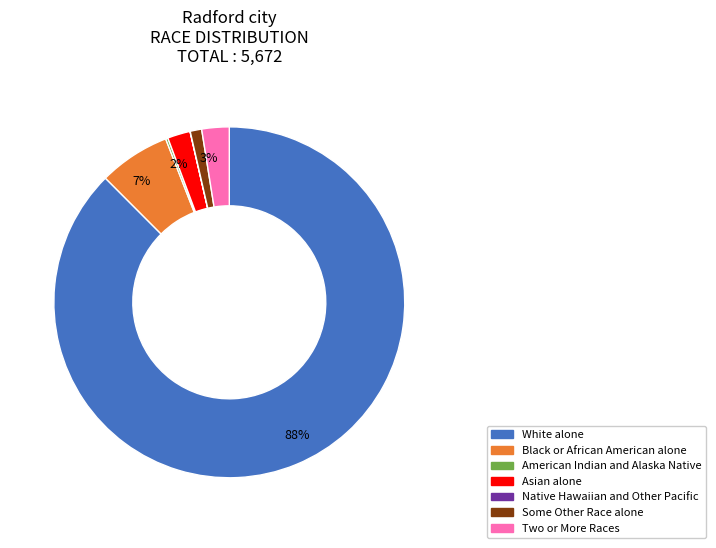

Is there any slice that represents more than half of the pie?

Yes